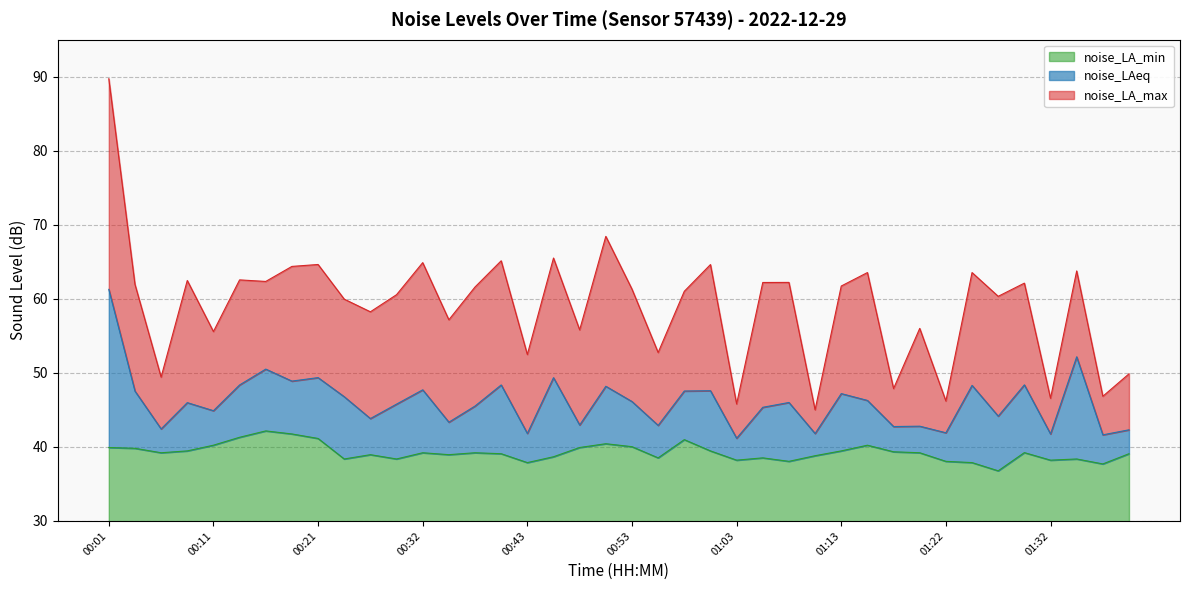

How many data points in noise_LA_max are less than 61?

18